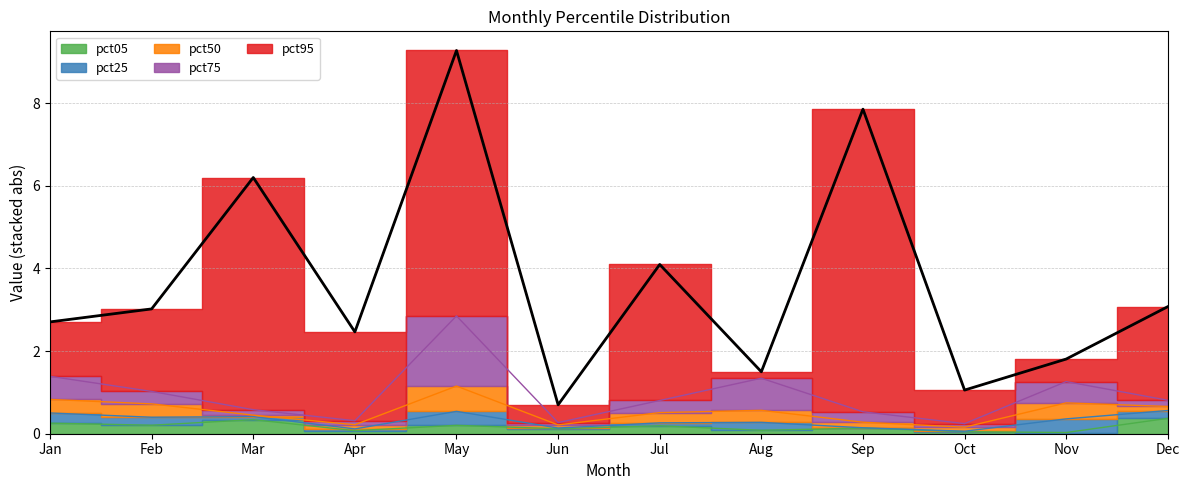

What is the difference between the maximum and second lowest values in the pct50 series?

0.9